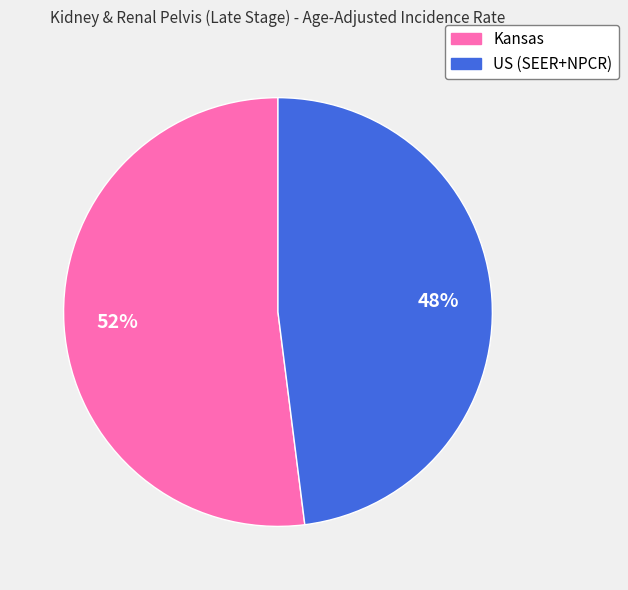

To the nearest percent, what is the difference between the largest and smallest slice percentages?

4%